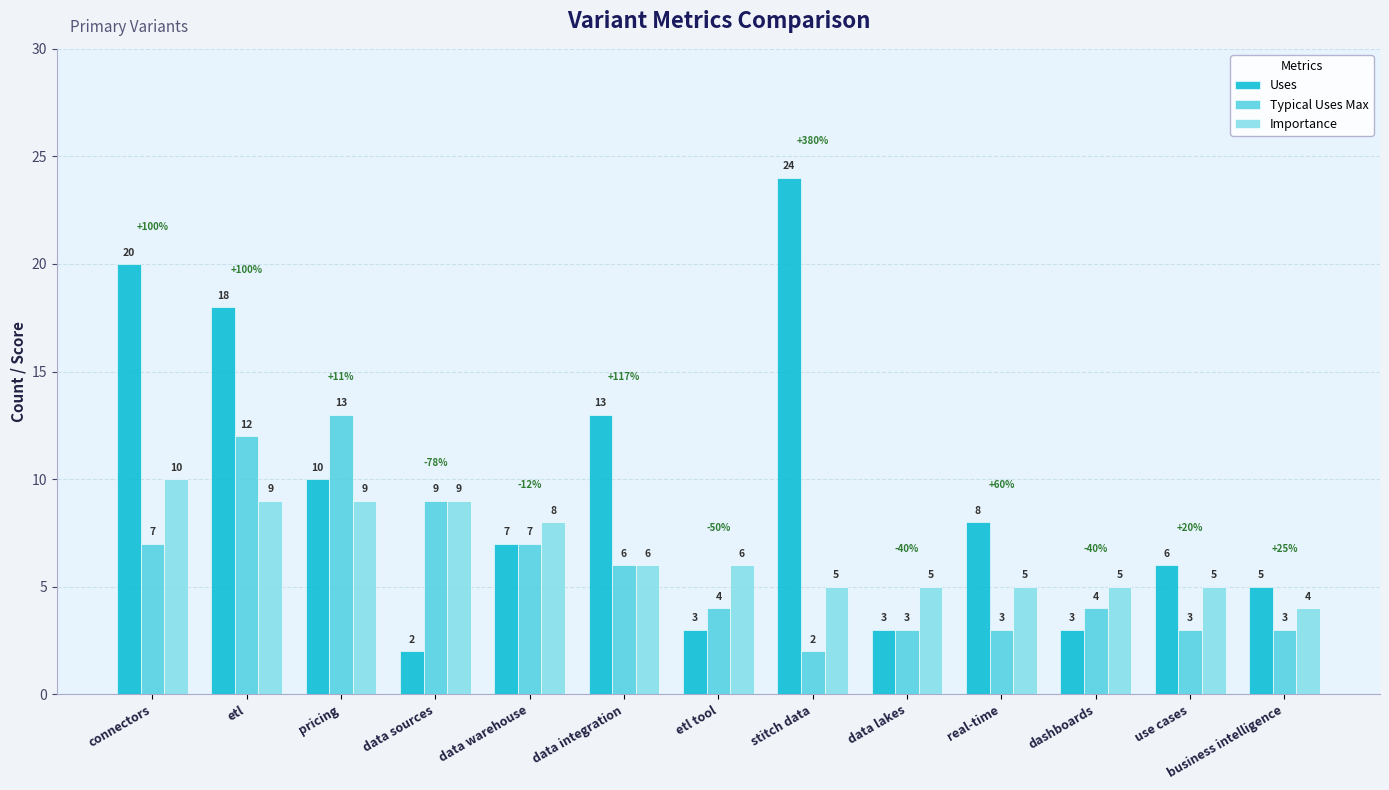

Which category has the highest value across all series?

stitch data